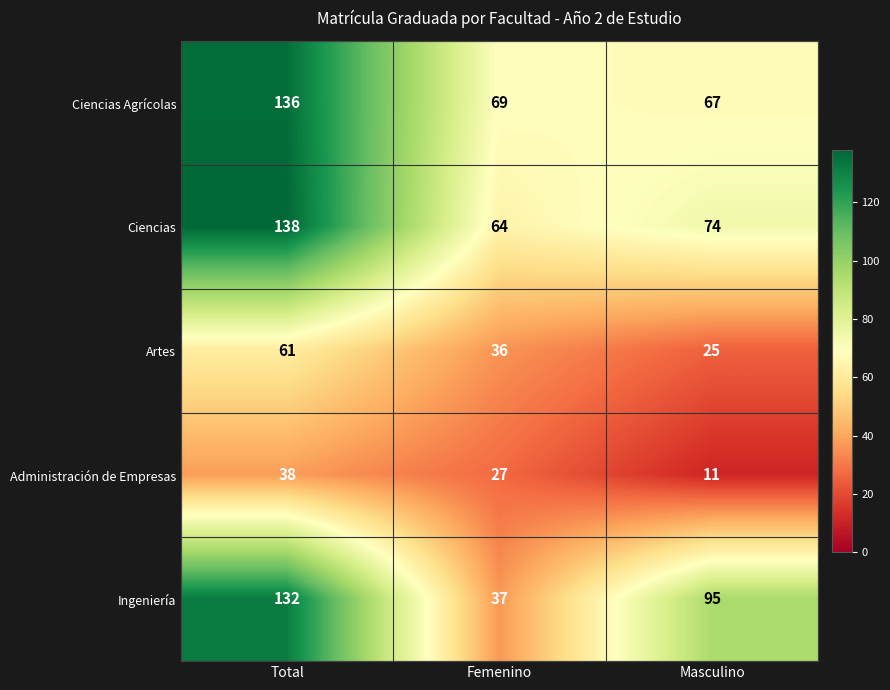

Which series has the largest total across all categories?

Ciencias